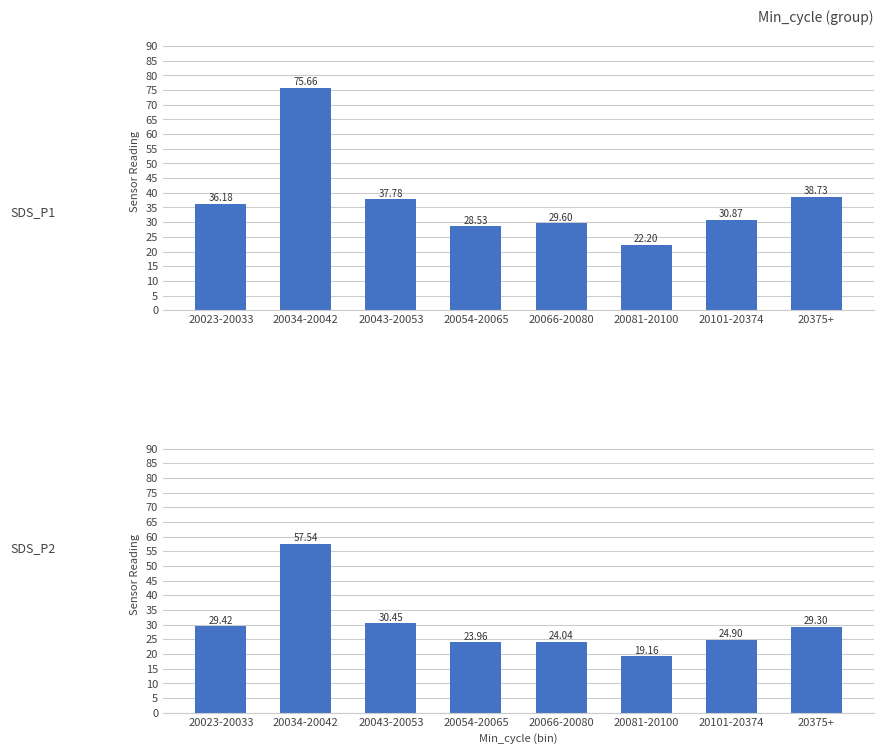

Reading right to left, transcribe all the data shown in this chart.

SDS_P1: 20375+=38.7	20101-20374=30.9	20081-20100=22.2	20066-20080=29.6	20054-20065=28.5	20043-20053=37.8	20034-20042=75.7	20023-20033=36.2
SDS_P2: 20375+=29.3	20101-20374=24.9	20081-20100=19.2	20066-20080=24.0	20054-20065=24.0	20043-20053=30.4	20034-20042=57.5	20023-20033=29.4